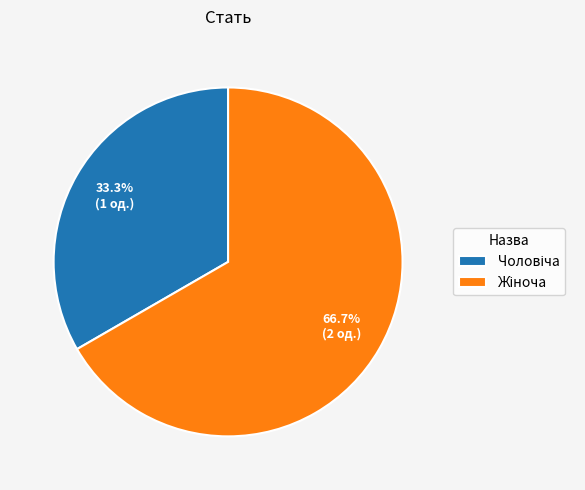

How many slices are in this pie chart?

2